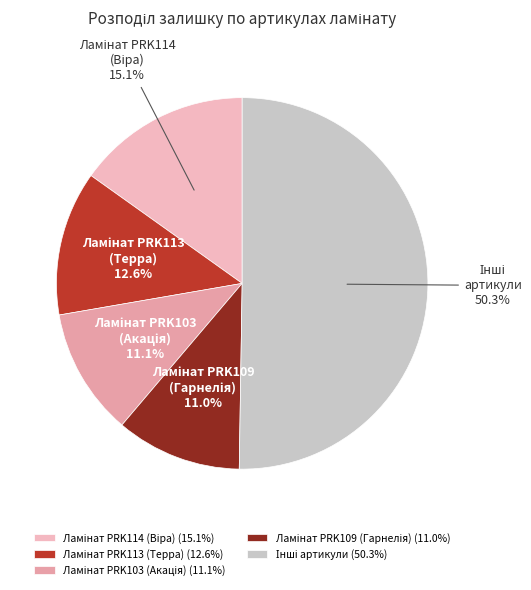

How many segments does this pie chart have?

5